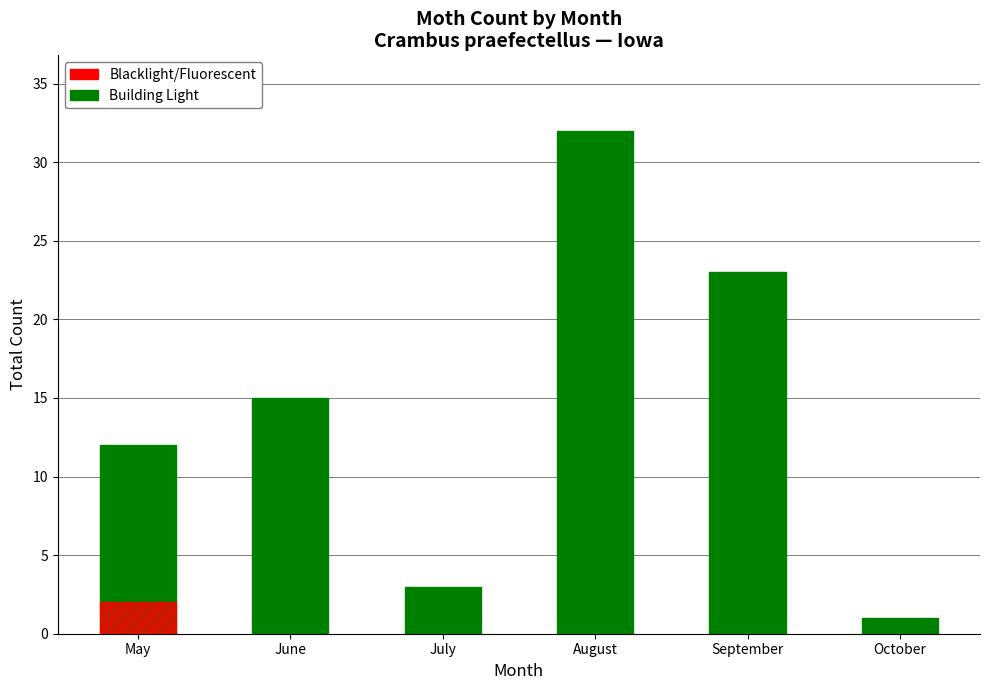

What is the average value?

14